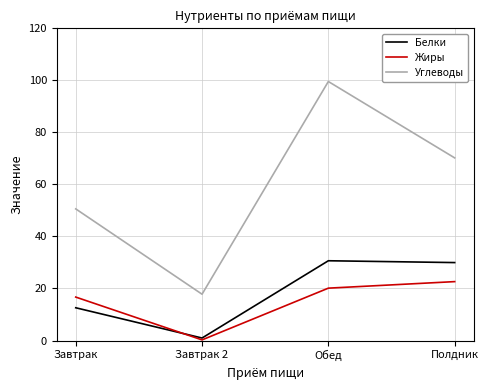

Reading right to left, transcribe all the data shown in this chart.

Белки: Полдник=30.0	Обед=30.7	Завтрак 2=1.0	Завтрак=12.6
Жиры: Полдник=22.6	Обед=20.1	Завтрак 2=0.2	Завтрак=16.7
Углеводы: Полдник=70.2	Обед=99.6	Завтрак 2=17.8	Завтрак=50.6